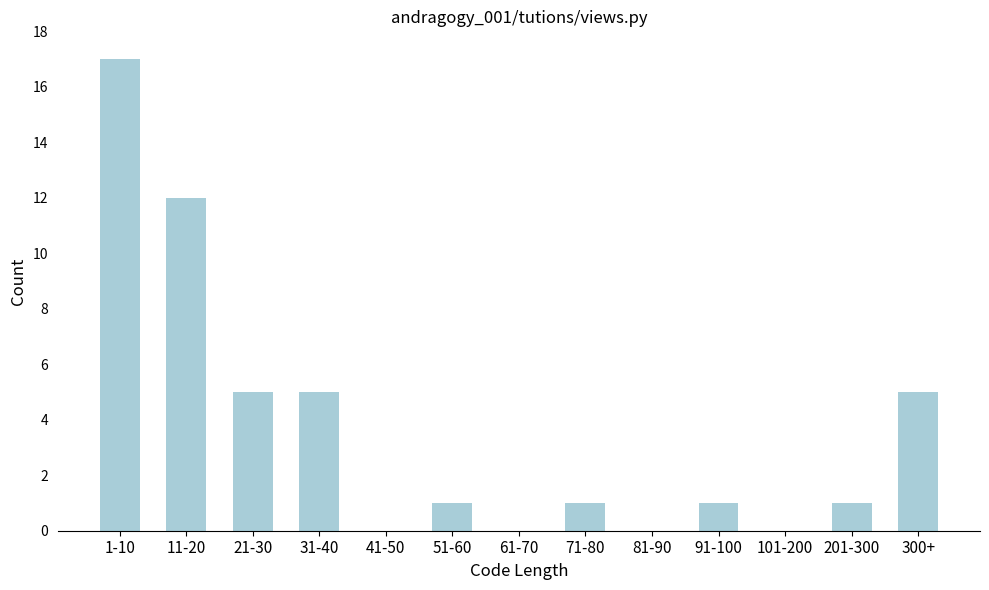

Reading left to right, what are all the values shown in this chart?

1-10=17	11-20=12	21-30=5	31-40=5	41-50=0	51-60=1	61-70=0	71-80=1	81-90=0	91-100=1	101-200=0	201-300=1	300+=5